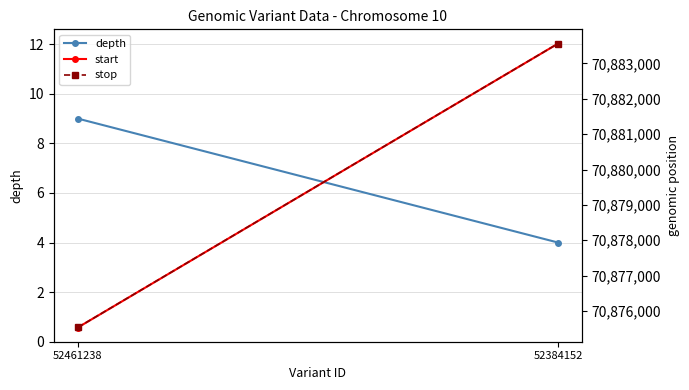

List the series in order of their peak value, highest first.

stop, start, depth